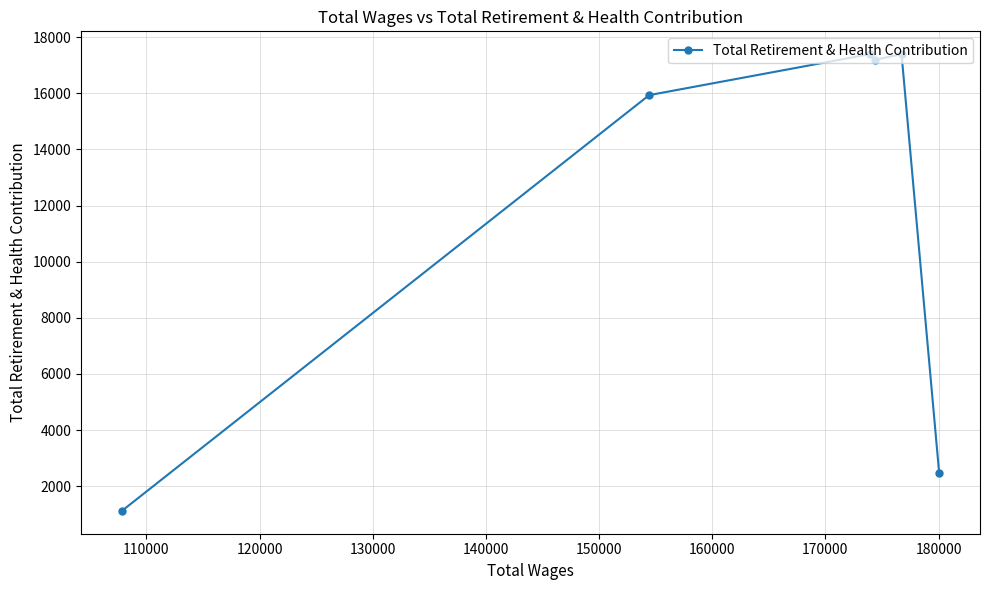

What is the value of the 1st point from the left?

1119